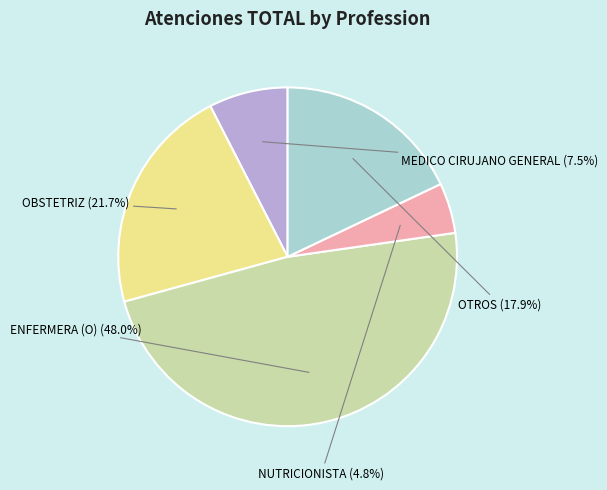

Count the number of slices in the pie.

5